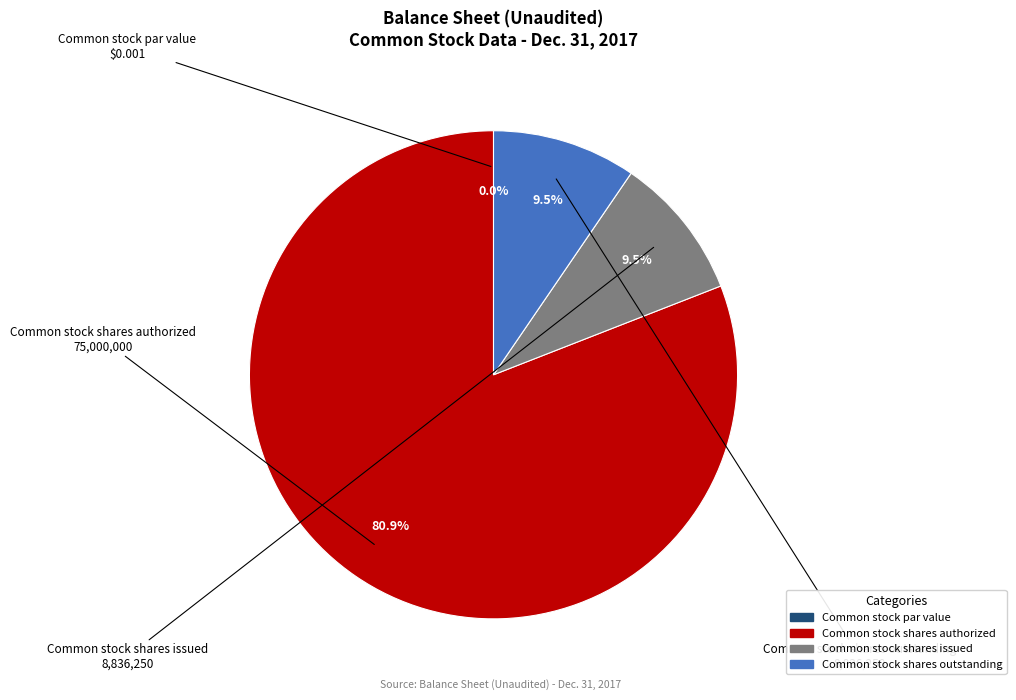

To the nearest percent, what is the average slice percentage?

25%